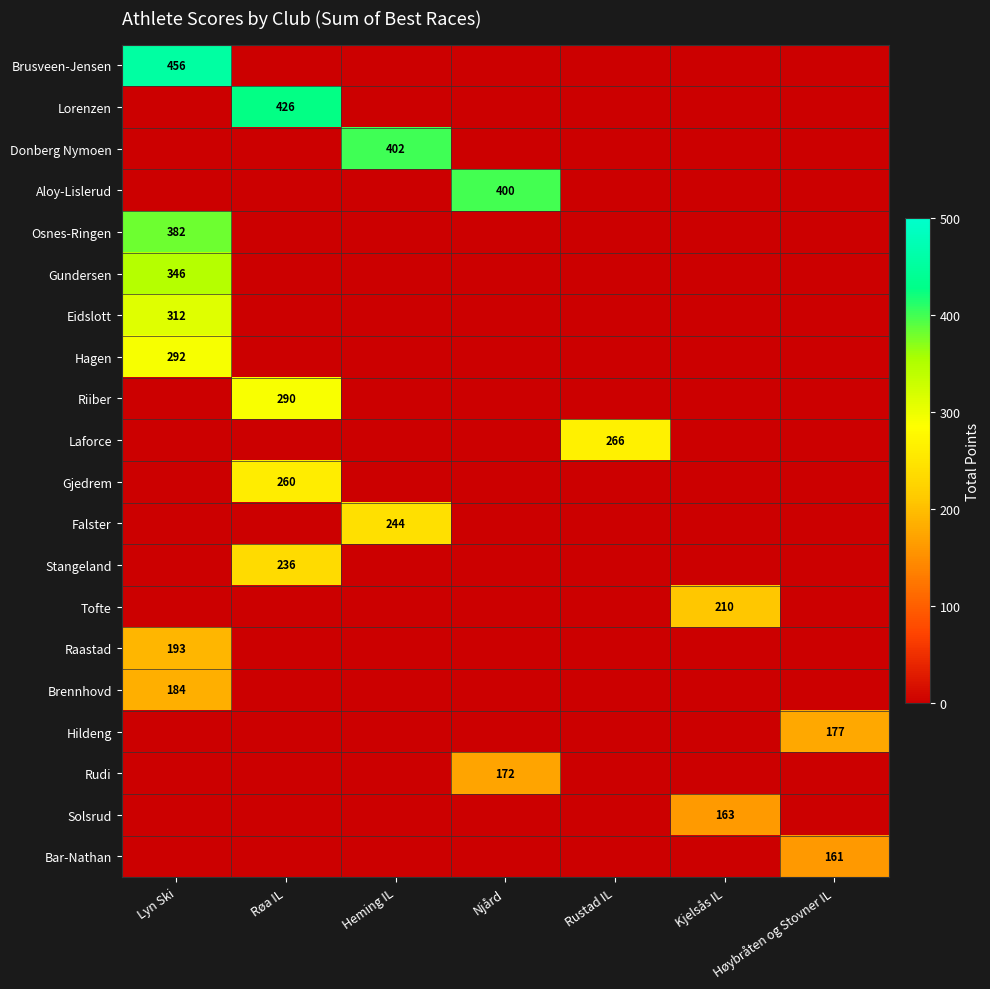

The Donberg Nymoen series shows 0 at Høybråten og Stovner IL. True or false?

True